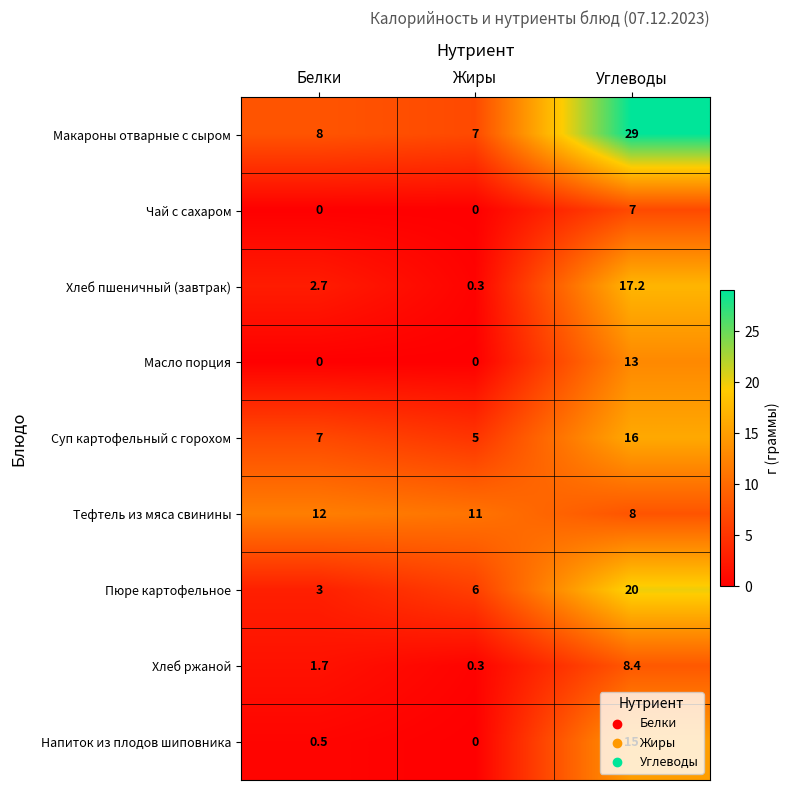

Rank the series by their maximum value, from highest to lowest.

Макароны отварные с сыром, Пюре картофельное, Хлеб пшеничный (завтрак), Суп картофельный с горохом, Напиток из плодов шиповника, Масло порция, Тефтель из мяса свинины, Хлеб ржаной, Чай с сахаром